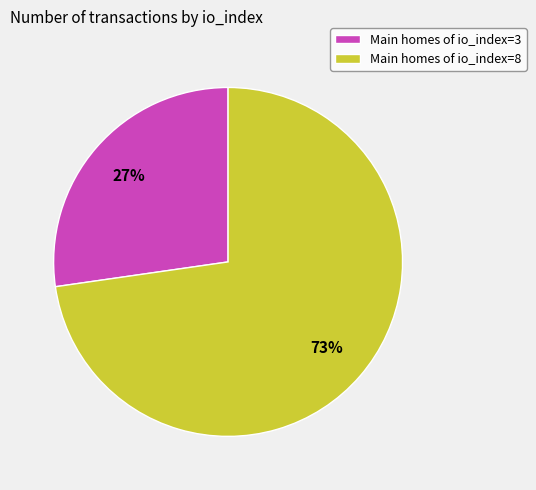

What is the ratio of the value at Main homes of io_index=8 to the value at Main homes of io_index=3?

2.7